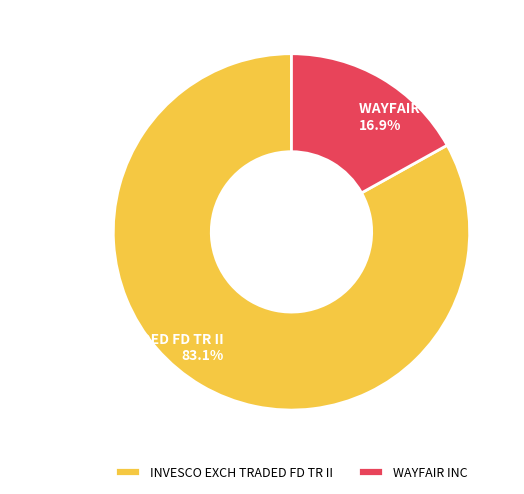

Which category has the smallest portion of the pie?

WAYFAIR INC